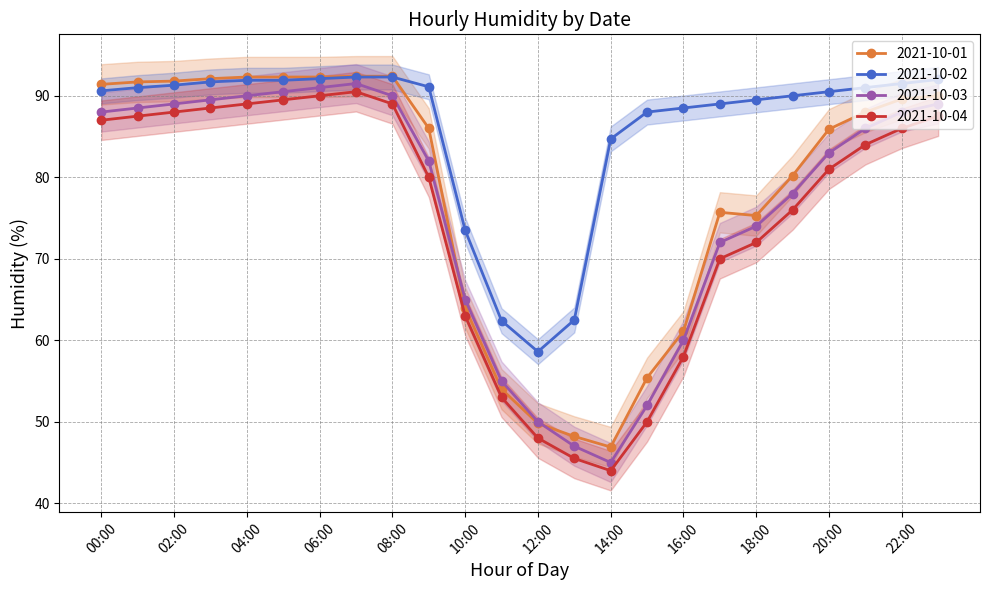

What value does the 2021-10-03 series have at 06:00?

91.0